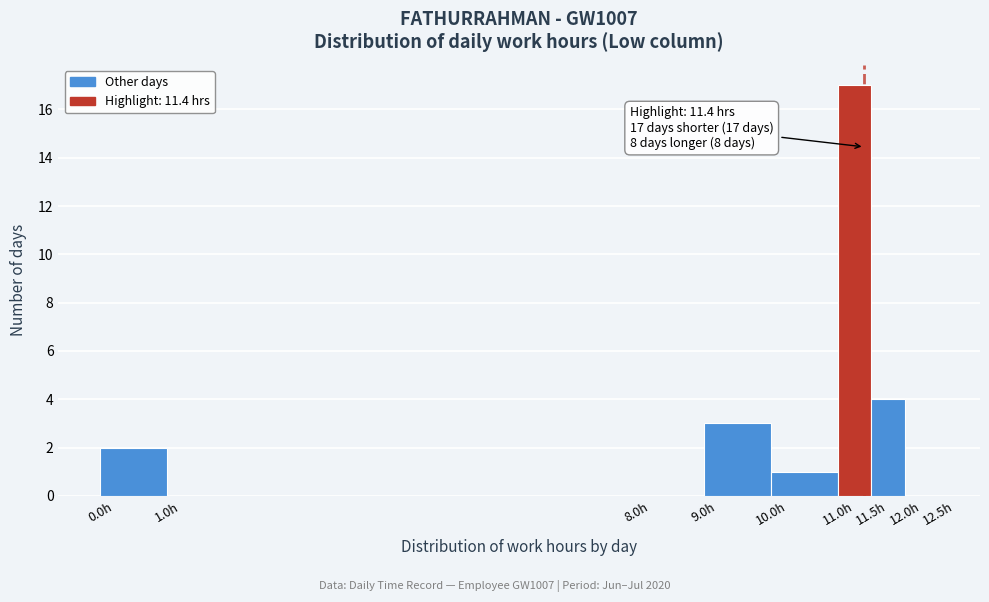

Which range on the x-axis has the tallest bar?

11.0 to 11.5